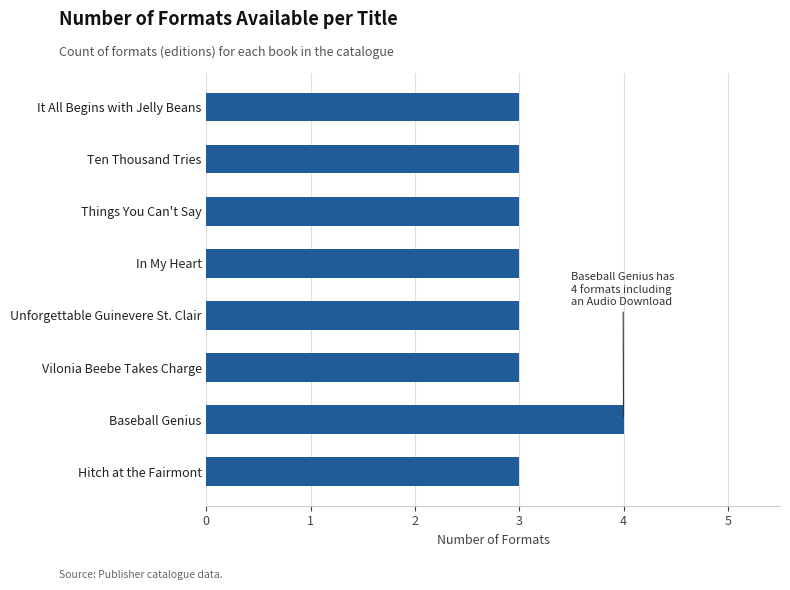

Reading bottom to top, extract all data points from this chart.

Hitch at the Fairmont=3	Baseball Genius=4	Vilonia Beebe Takes Charge=3	Unforgettable Guinevere St. Clair=3	In My Heart=3	Things You Can't Say=3	Ten Thousand Tries=3	It All Begins with Jelly Beans=3